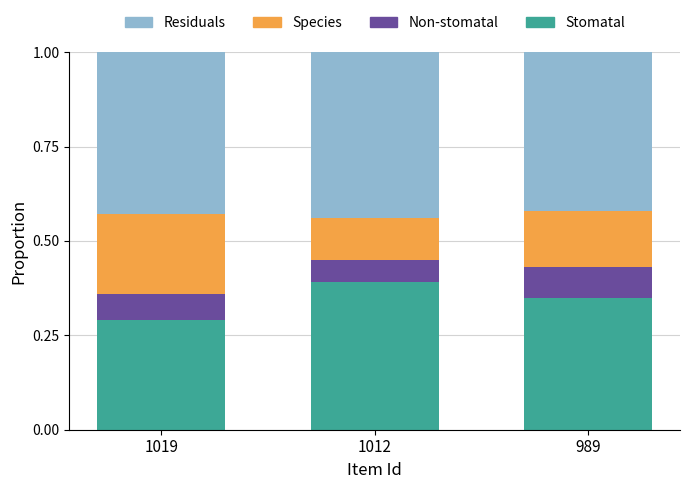

What is the total value across all series at 1012?

1.0